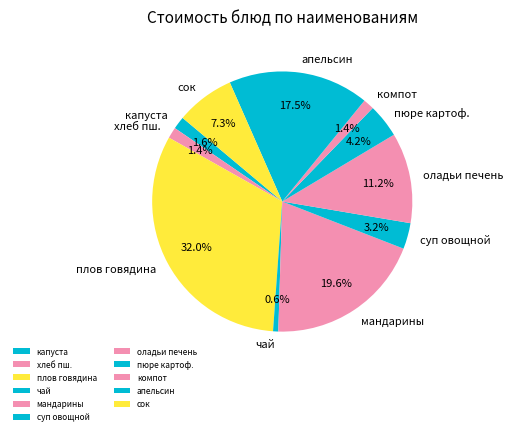

What portion of the pie excludes сок?

92.7%